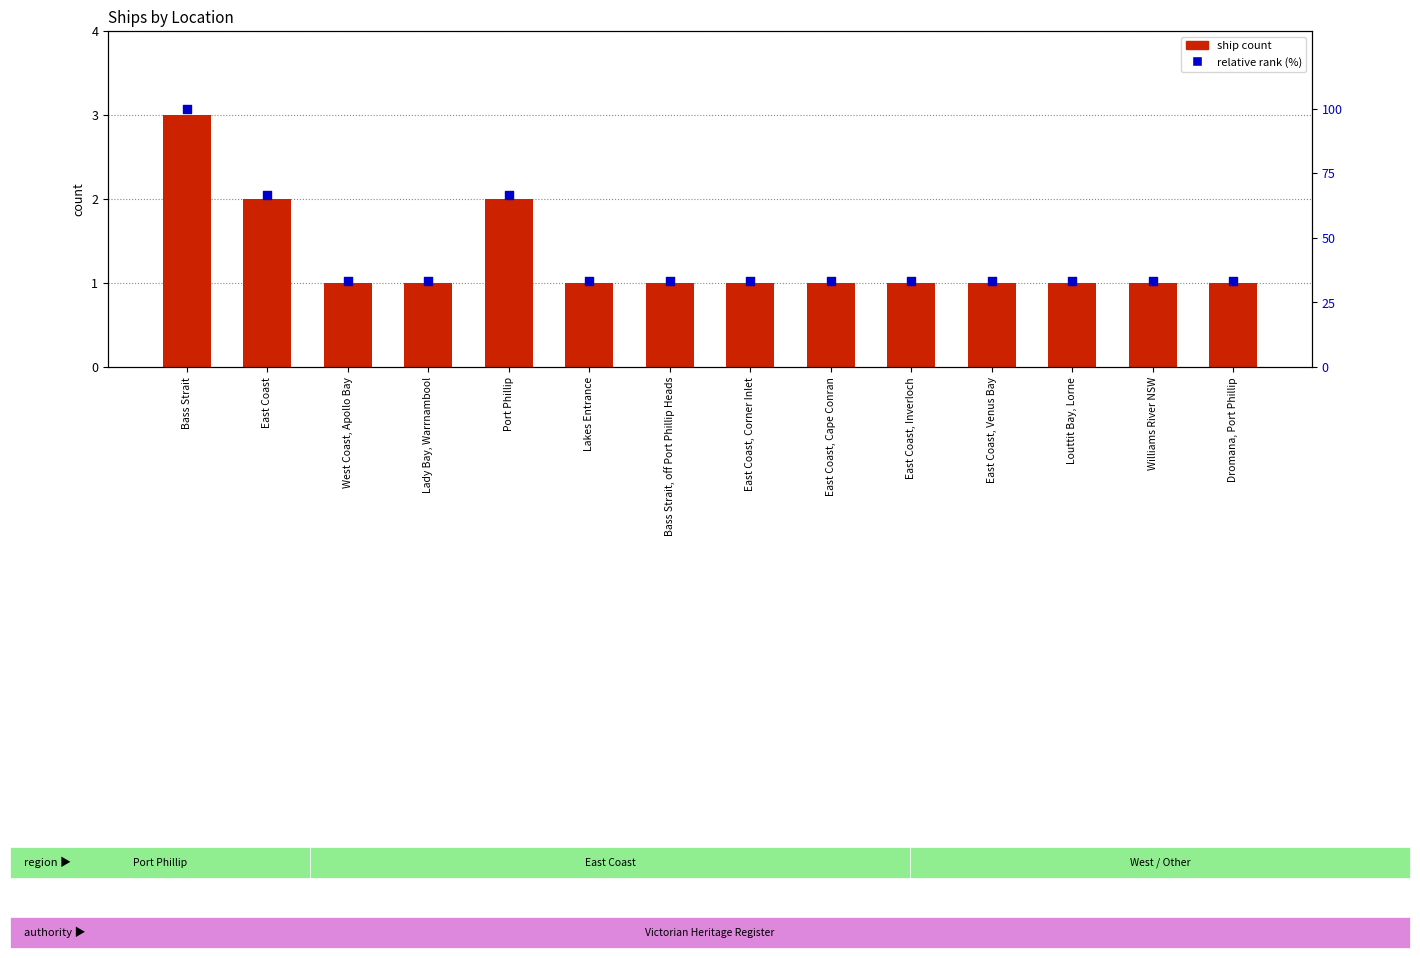

Which series has the largest Y range (max minus min)?

relative rank (%)